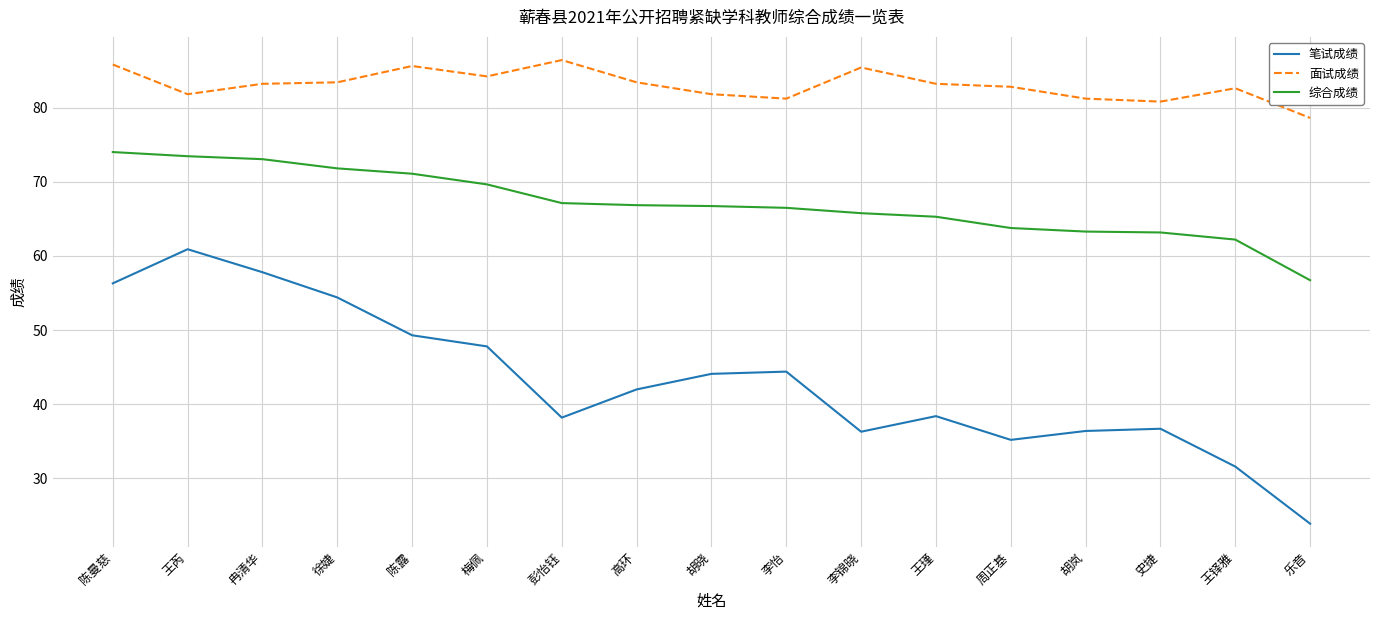

True or false: 笔试成绩 has a value of 42.0 at 高环.

True